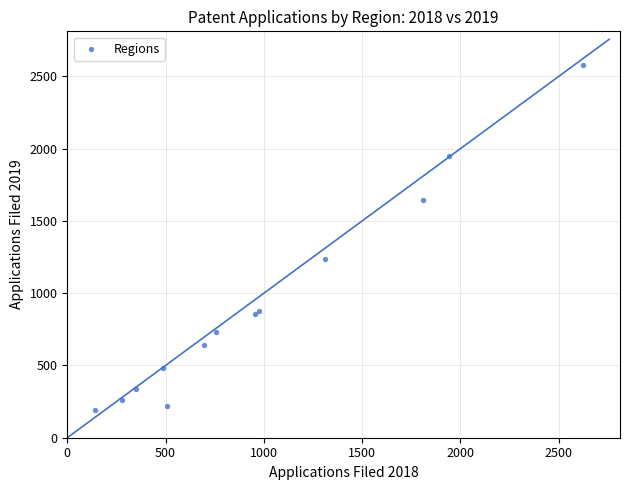

What Y value in the scatter plot is closest to 1386?

1235